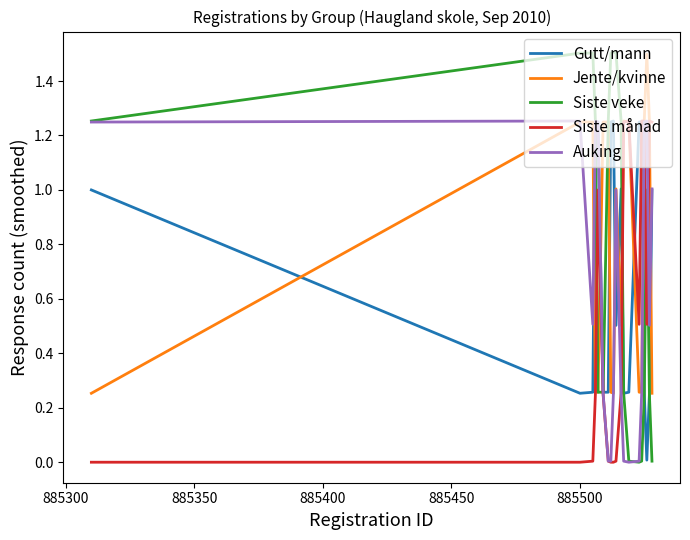

What are all the series names shown in the legend?

Gutt/mann, Jente/kvinne, Siste veke, Siste månad, Auking